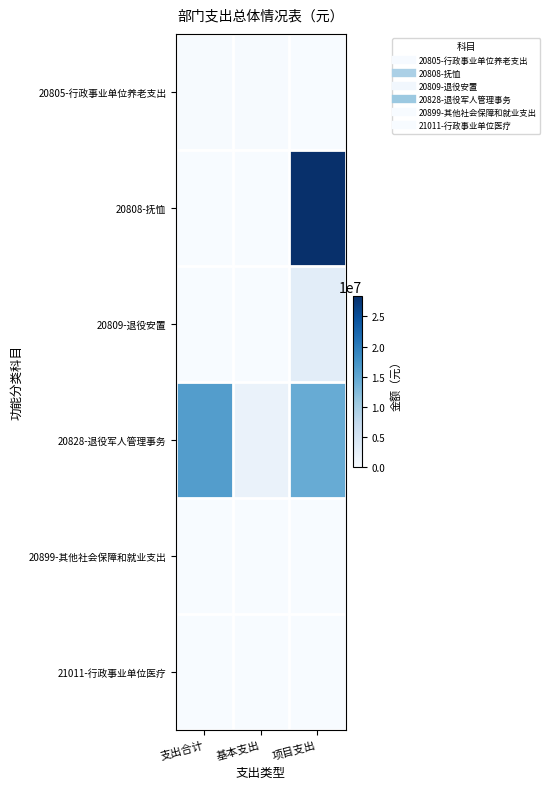

What is the greatest value displayed?

28338800.0